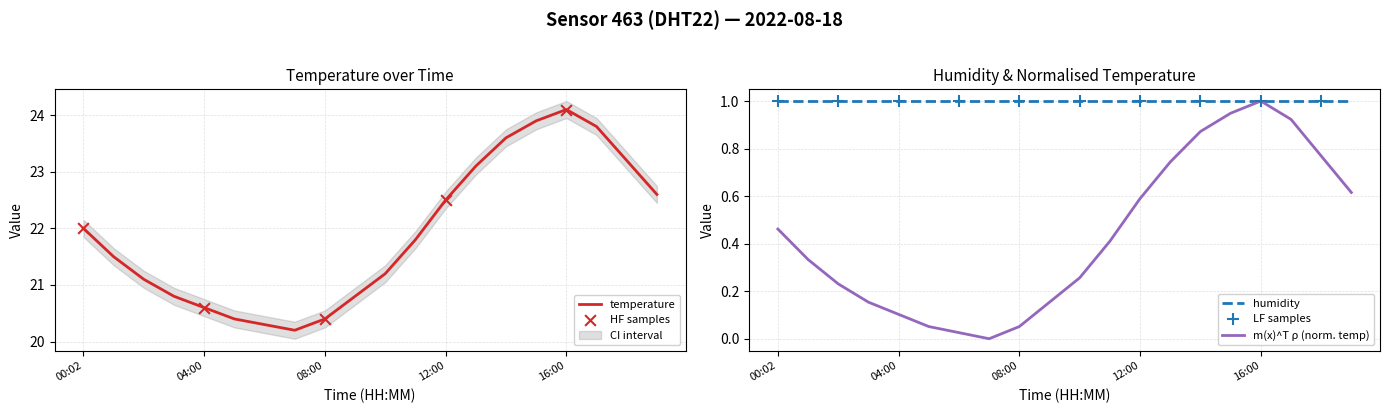

What is the change in value from 03:00 to 04:00?

-0.1